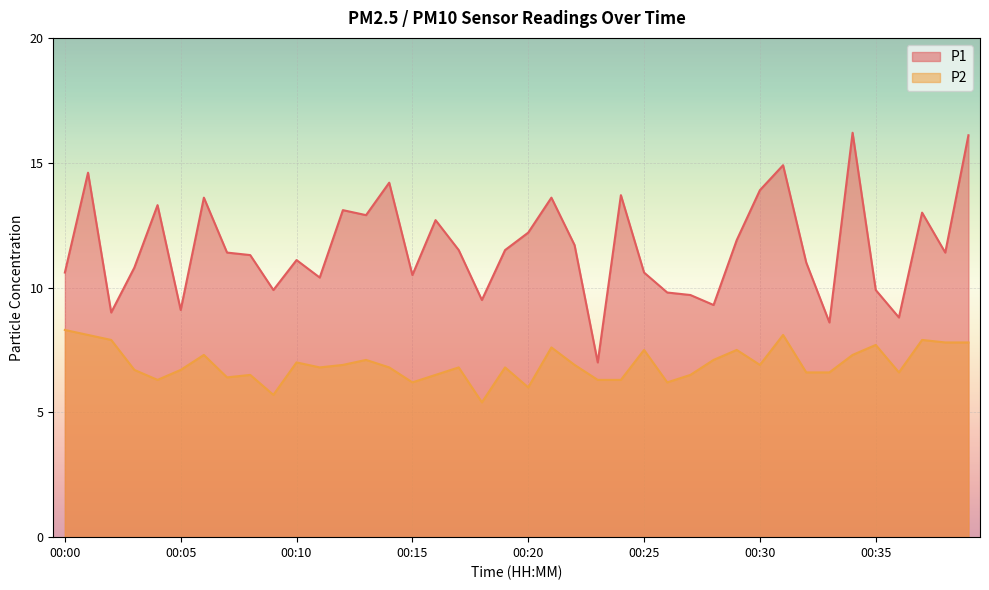

What are all the series names shown in the legend?

P1, P2